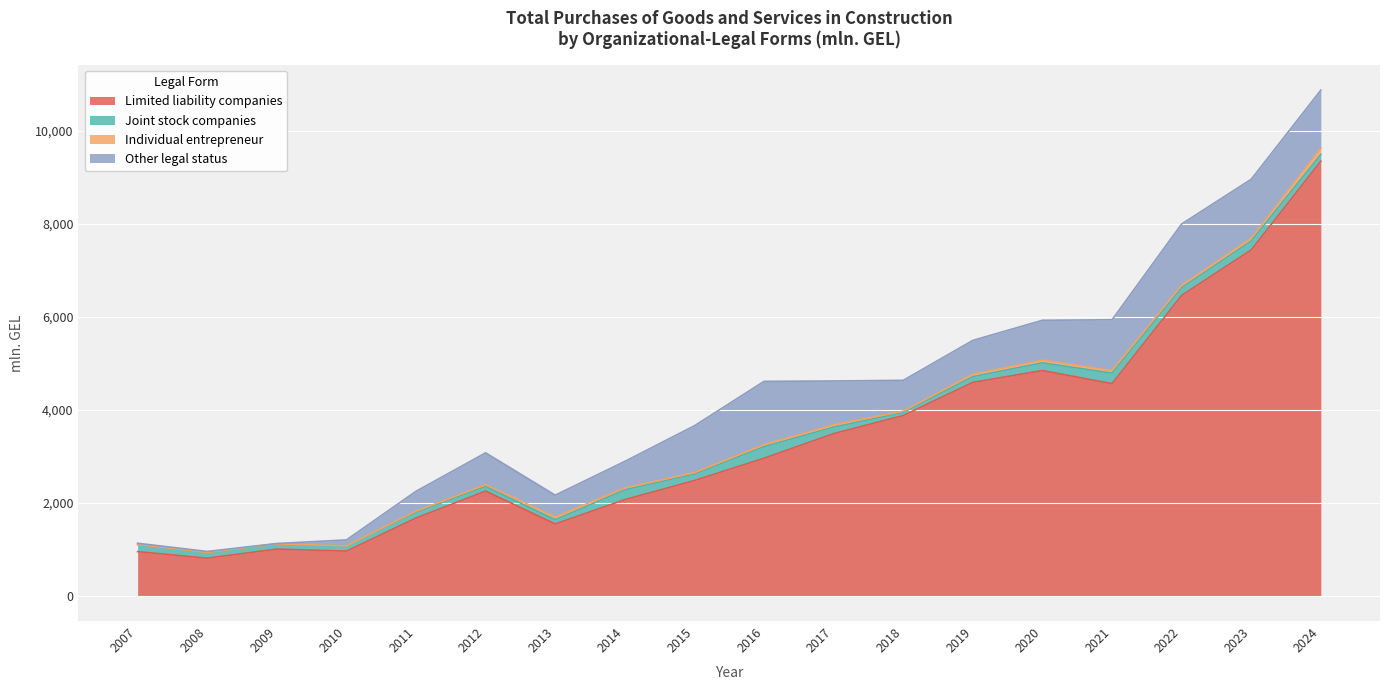

Reading right to left, list all the values displayed in this chart.

Limited liability companies: 9340.9	7433.9	6456.0	4559.5	4841.0	4586.6	3874.1	3484.8	2956.4	2477.1	2066.3	1543.2	2249.8	1670.8	958.7	1003.0	807.8	948.8
Joint stock companies: 146.9	192.7	165.7	226.3	166.5	123.9	68.1	140.4	249.1	137.8	212.6	92.4	101.0	123.7	113.8	108.4	122.1	152.8
Individual entrepreneur: 132.9	61.0	54.4	55.5	58.4	53.4	25.1	49.9	46.2	33.0	39.6	59.8	36.9	24.0	2.6	4.2	2.5	0.6
Other legal status: 1247.9	1265.6	1315.2	1091.4	855.4	725.4	663.3	941.8	1356.6	1006.4	570.2	466.8	684.3	427.1	125.1	7.7	19.5	26.7